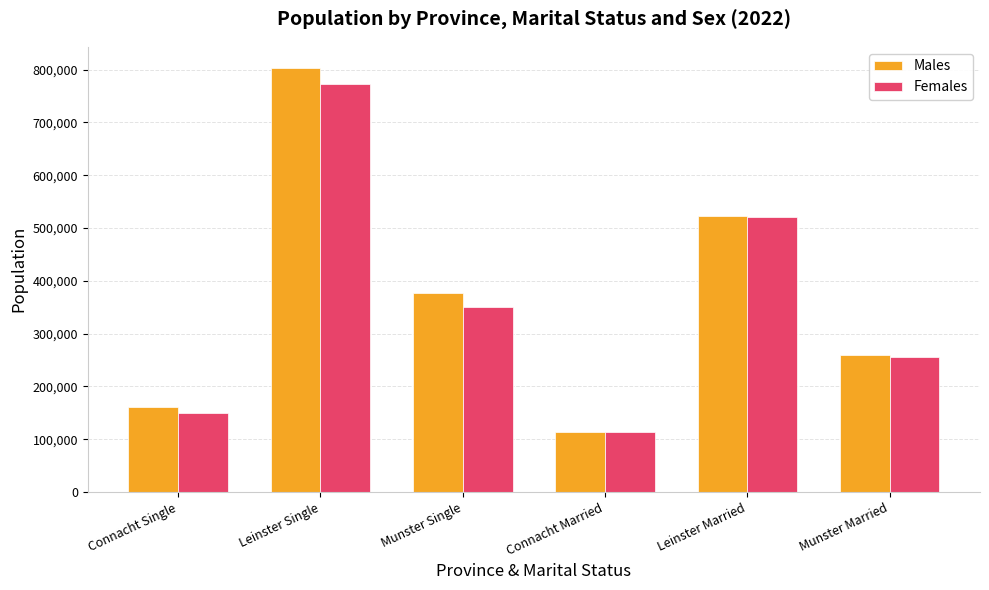

What is the smallest value displayed?

113114